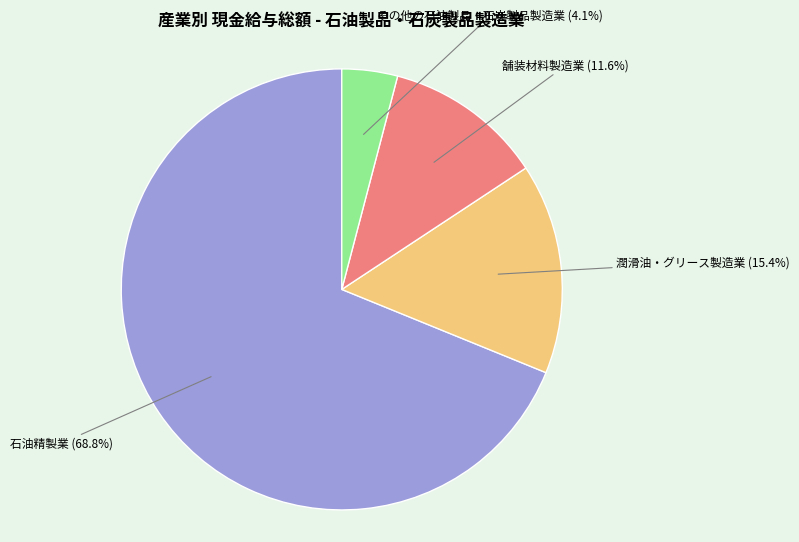

Is there a majority slice in this chart?

Yes